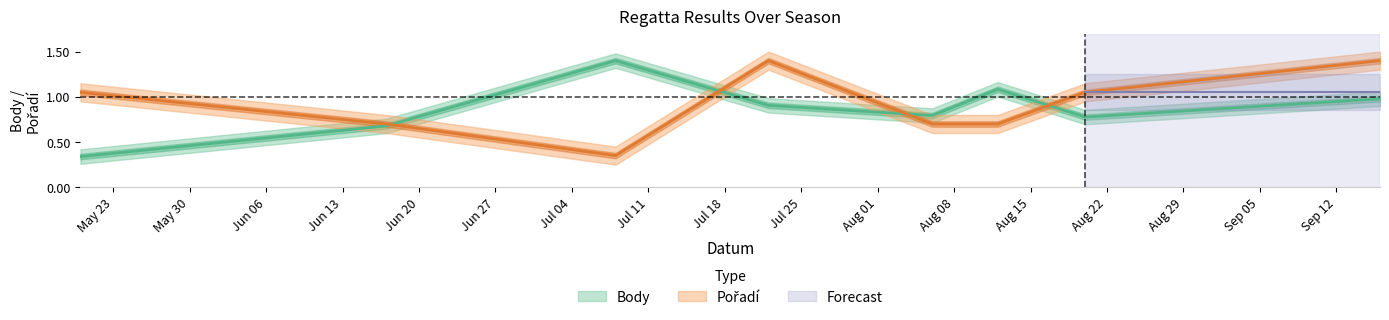

Which label corresponds to the largest value in the chart?

2023-07-08